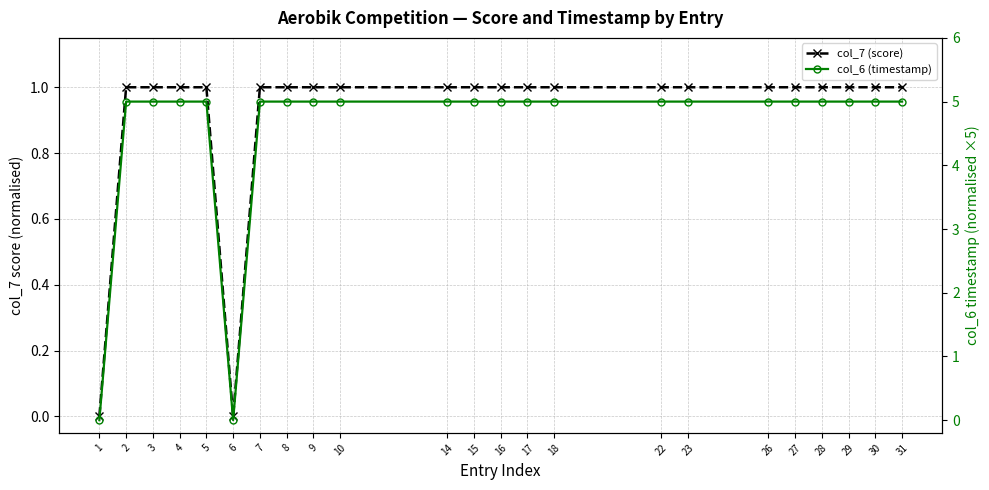

What is the sum of the col_7 (score) values at 23 and 29?

2